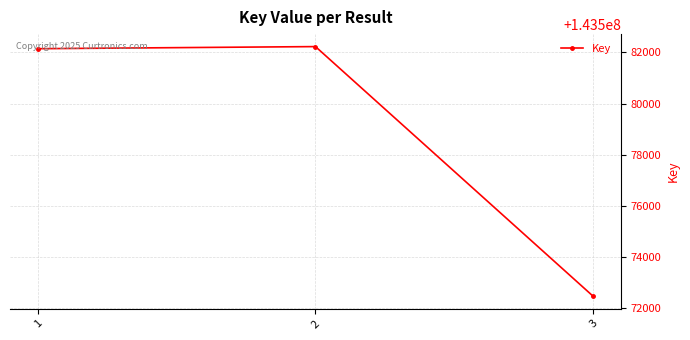

Read the value at 3, to the nearest 100.

143572500